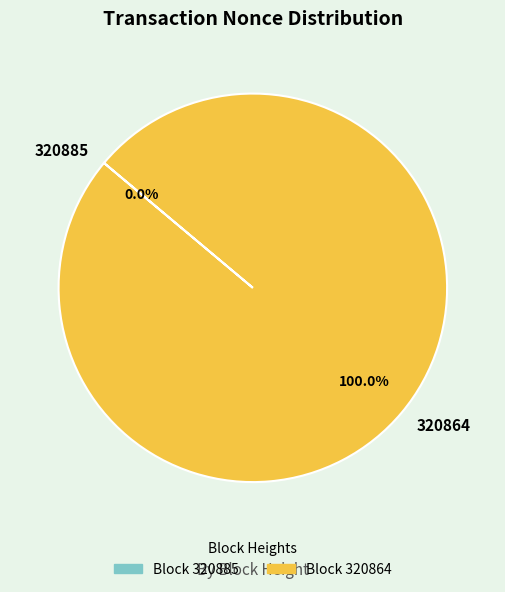

To the nearest percent, what percentage of the pie is 320864?

100%